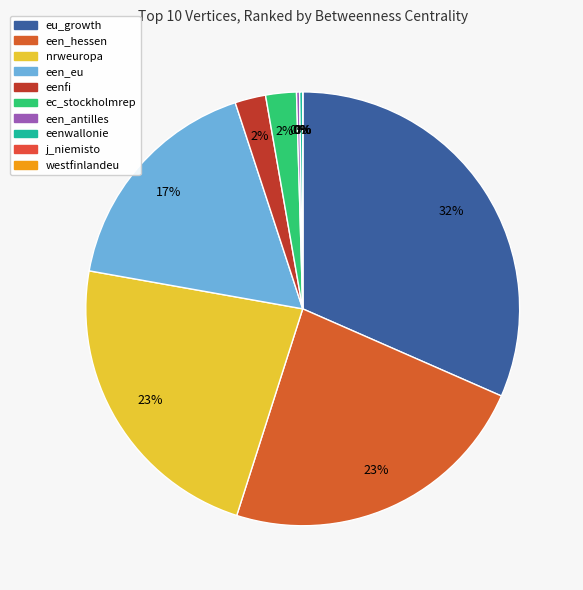

What is the change in value from eu_growth to westfinlandeu?

-276